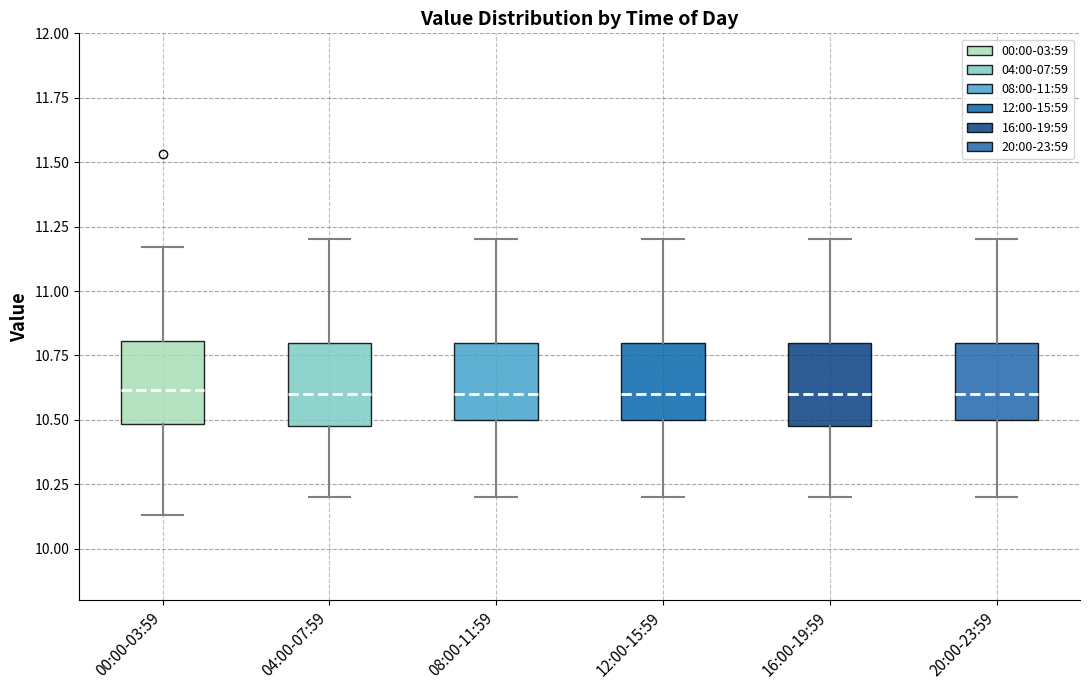

Where is the lower edge of the box for 12:00-15:59 on the y-axis? The values are not printed on the chart, so give them approximately, as read against the axis.

10.50